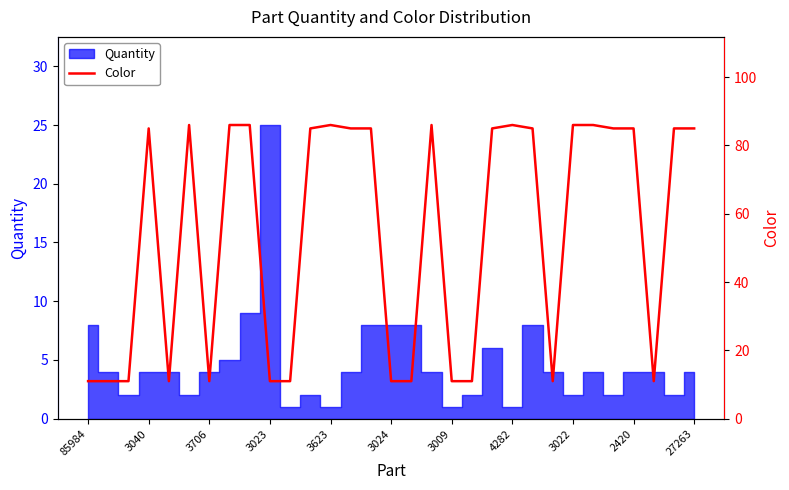

What is the greatest value displayed?

86